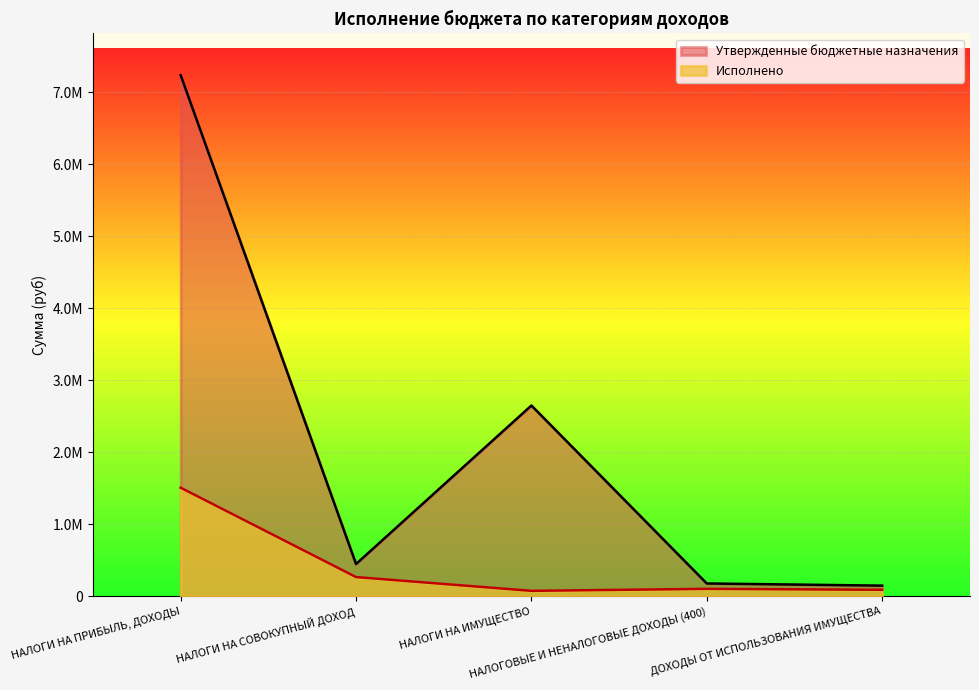

Which category has the highest value in the Исполнено series?

НАЛОГИ НА ПРИБЫЛЬ, ДОХОДЫ